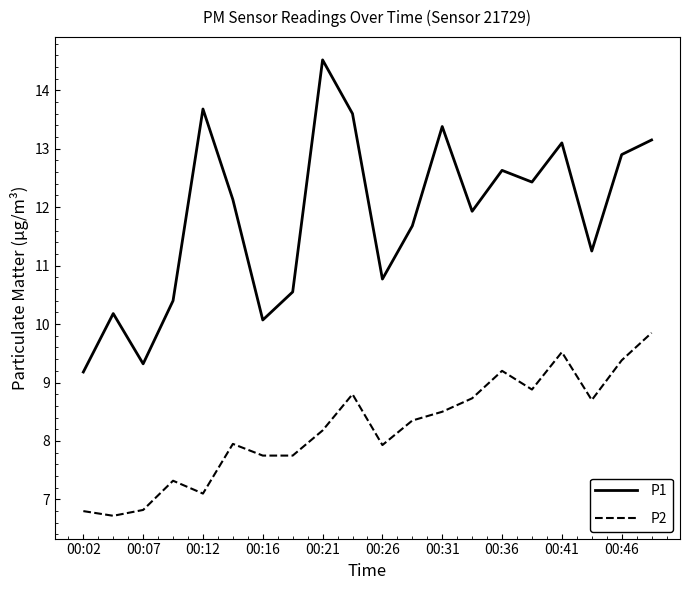

Which series has the largest range (max minus min)?

P1